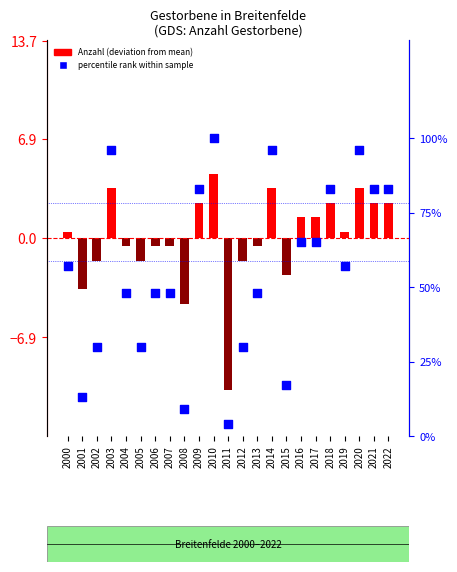

Which series has the widest spread of Y values?

percentile rank within sample